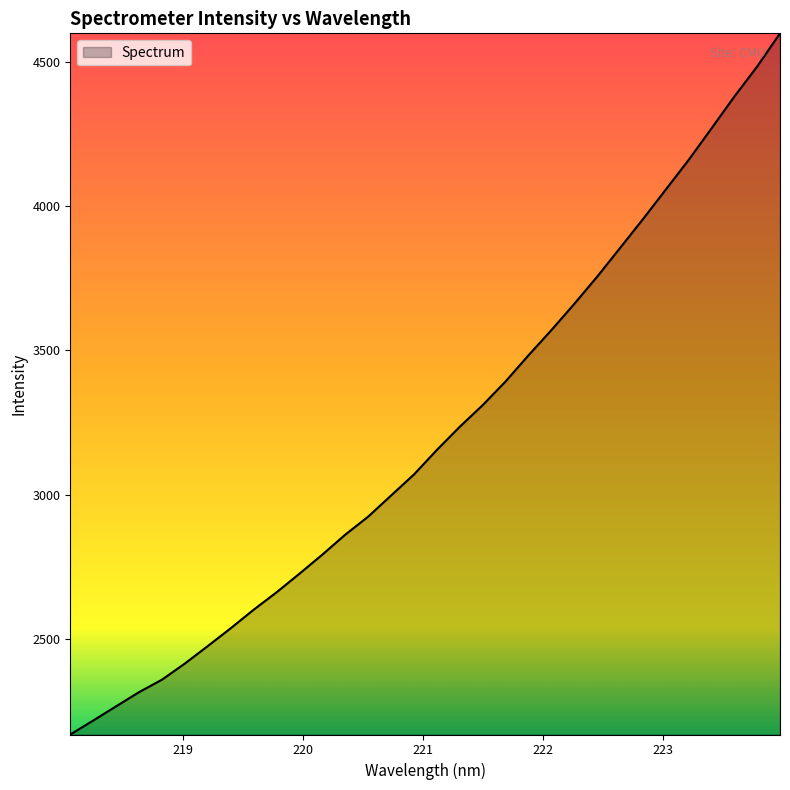

What is the minimum value shown in the chart?

2169.8